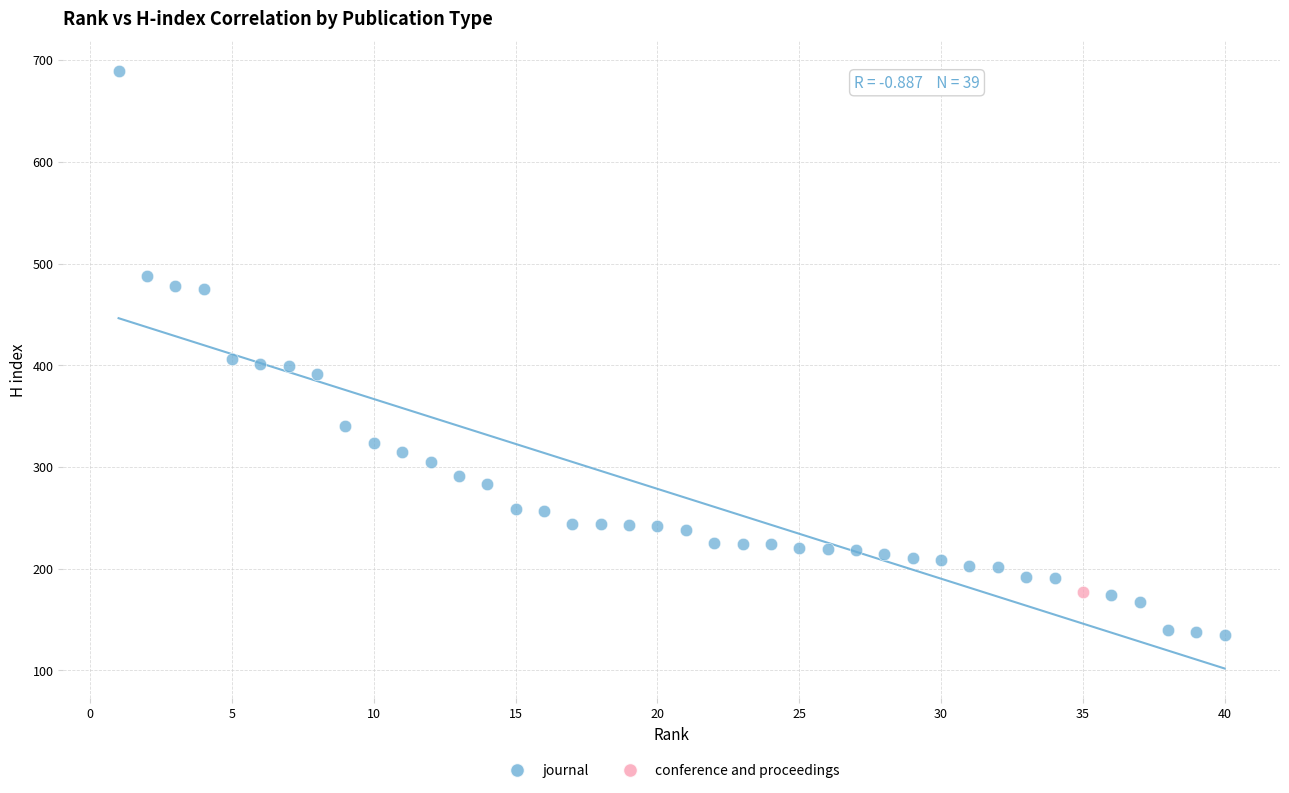

What are all the series names shown in the legend?

journal, conference and proceedings